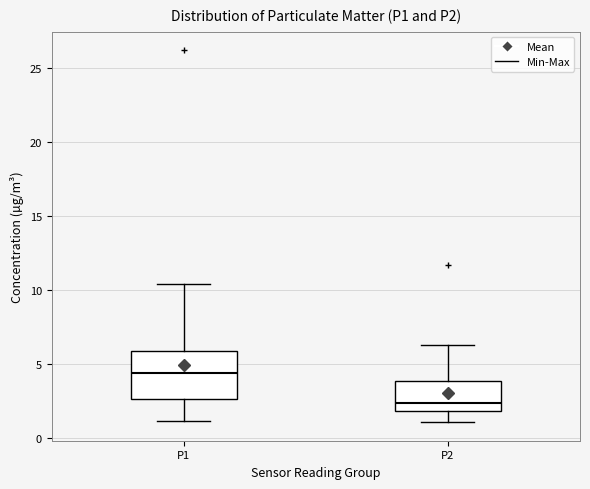

Reading left to right, transcribe this box plot: for each box, give where its median line is, the range the box spans, and where its two whiskers end, as read against the y-axis. The values are not printed on the chart, so give them approximately, as read against the axis.

P1: median 4.5, box 2.5 to 6.0, whiskers 1.0 to 10.5
P2: median 2.5, box 2.0 to 4.0, whiskers 1.0 to 6.5